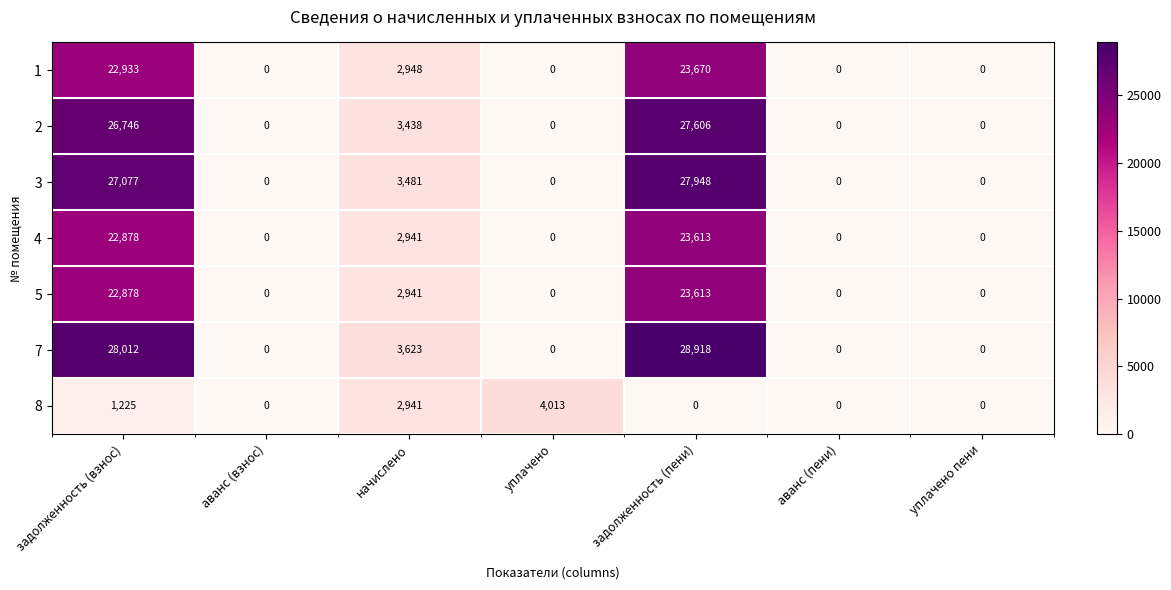

Which category has the highest value in the 1 series?

задолженность (пени)